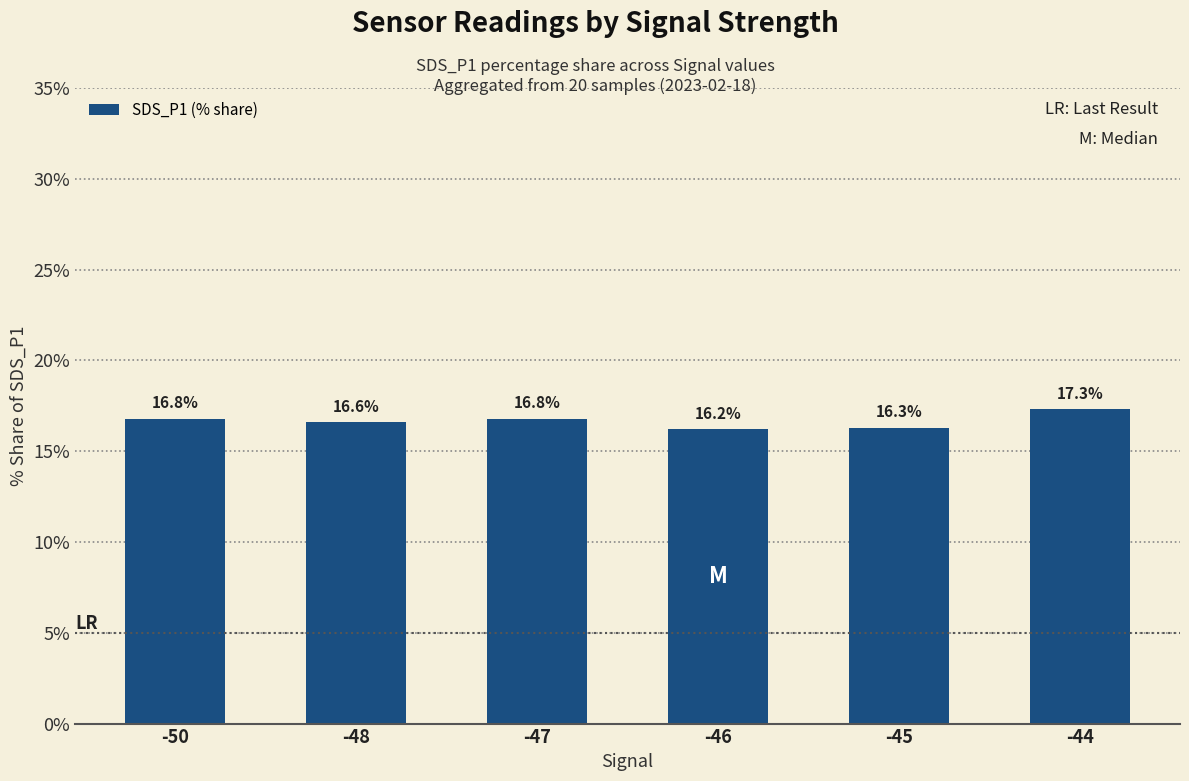

True or false: the data shows 25.0 at -47.

False